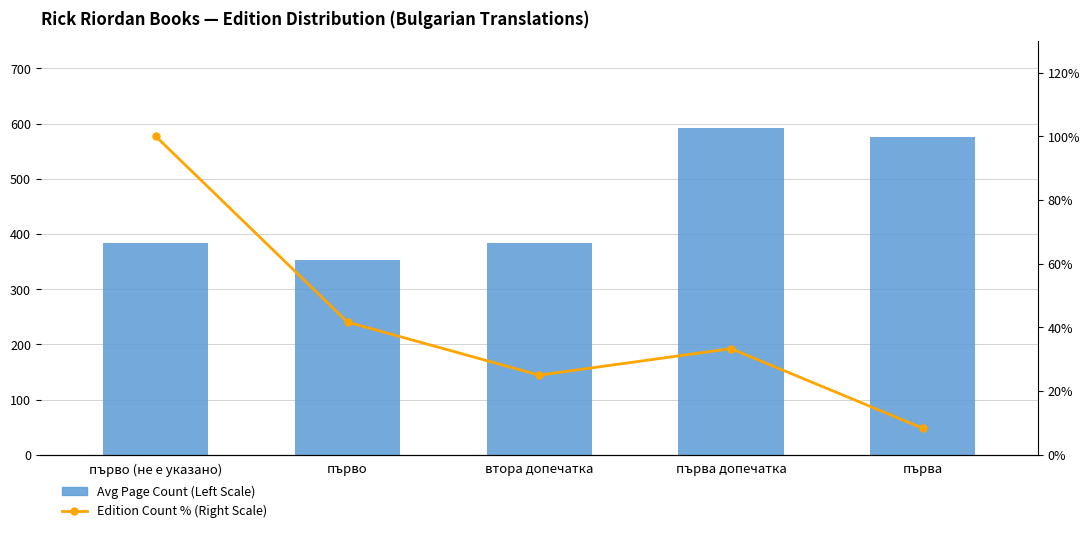

What is the greatest value displayed?

592.0